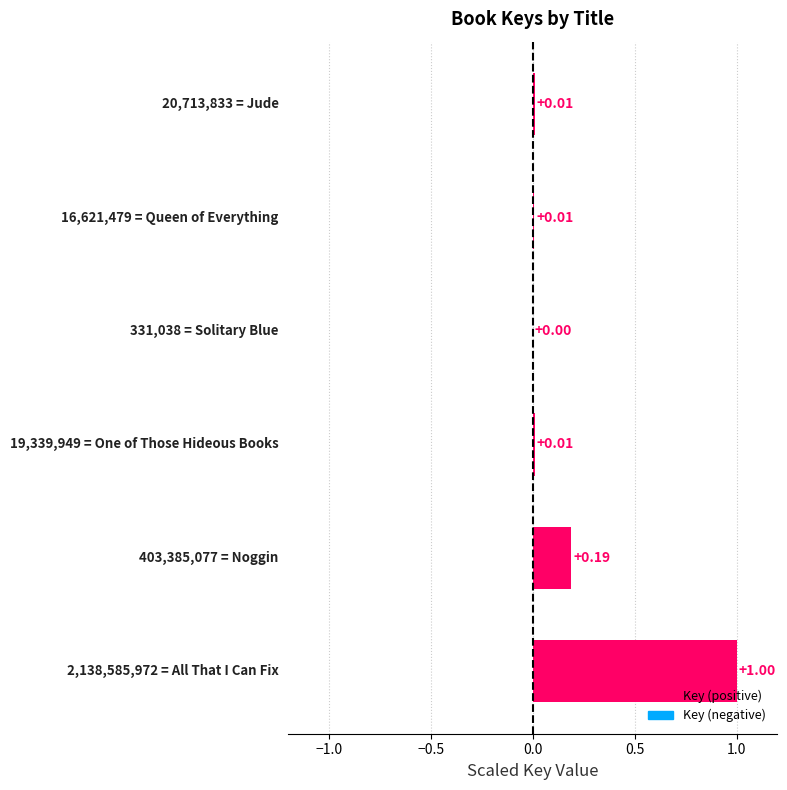

Are the bars horizontal?

Yes